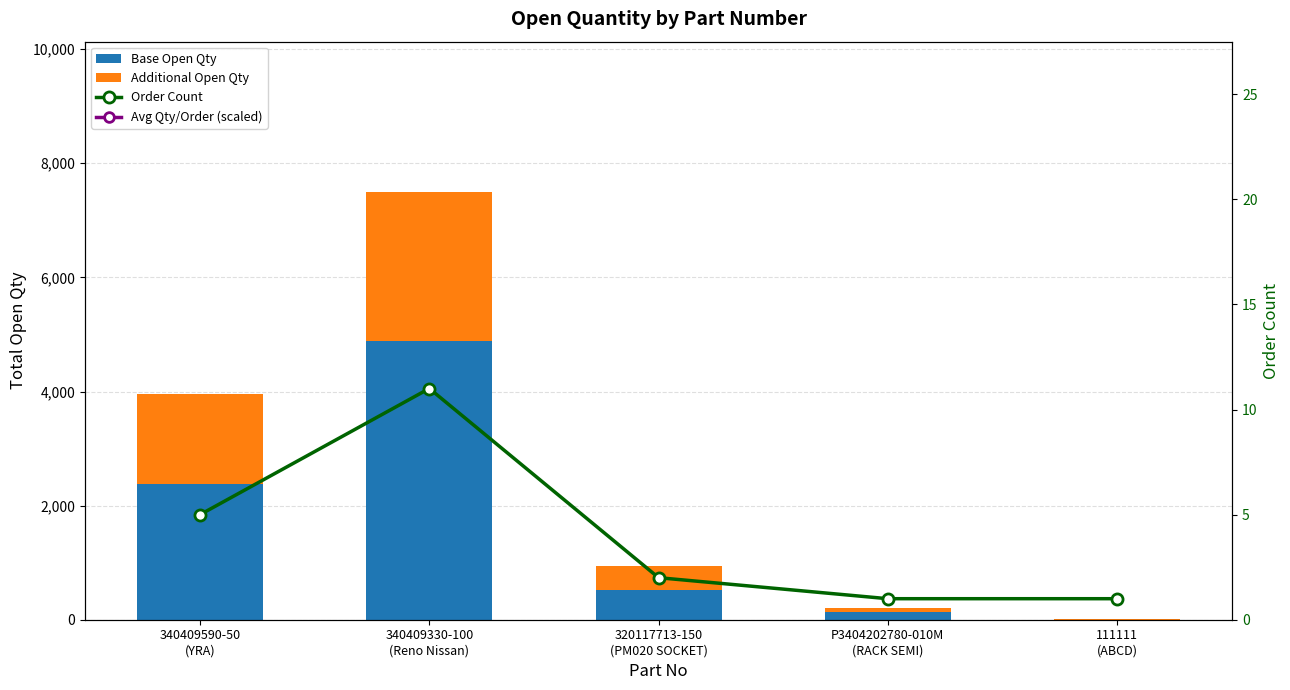

Which category has the lowest value in the Additional Open Qty series?

111111
(ABCD)